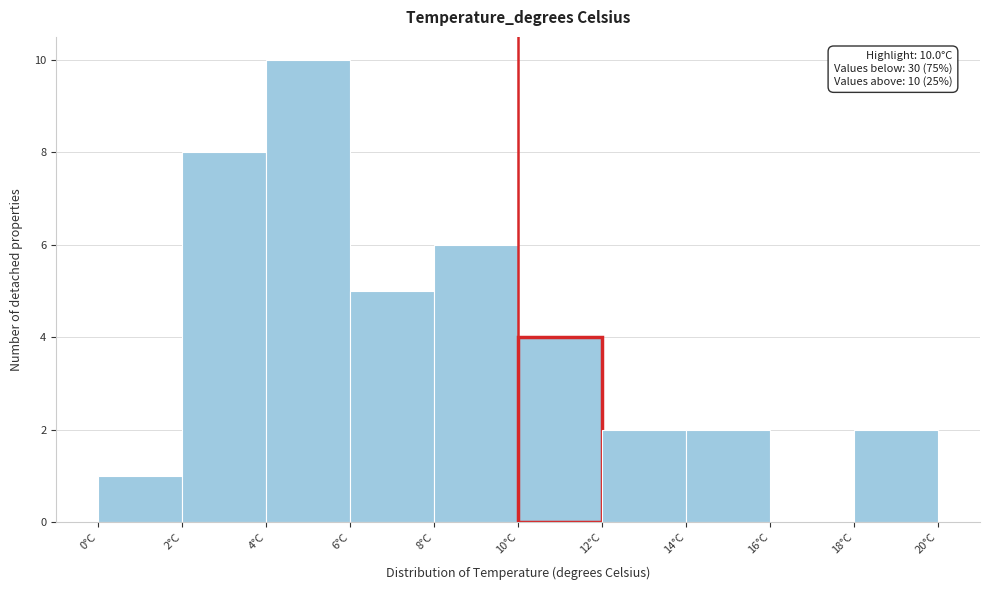

Which range on the x-axis has the tallest bar?

4 to 6